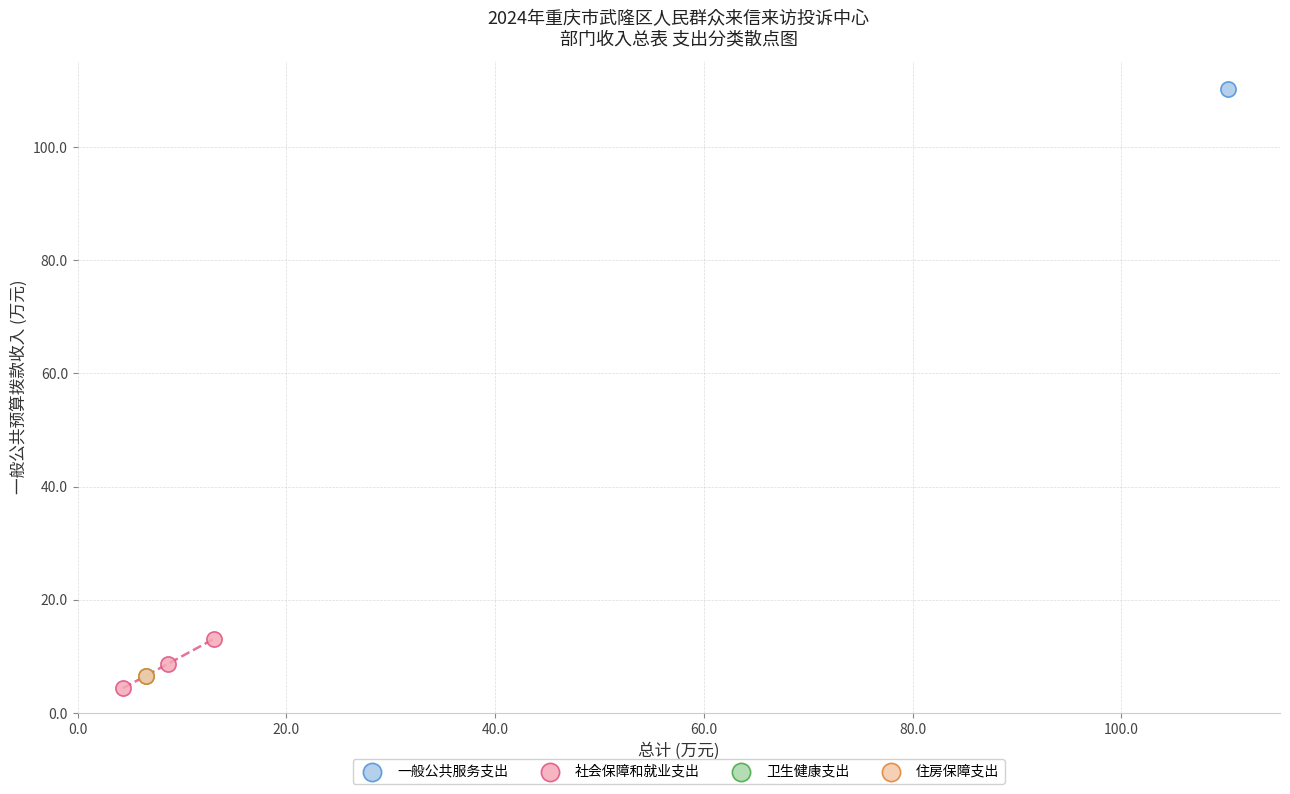

What are all the series names shown in the legend?

一般公共服务支出, 社会保障和就业支出, 卫生健康支出, 住房保障支出